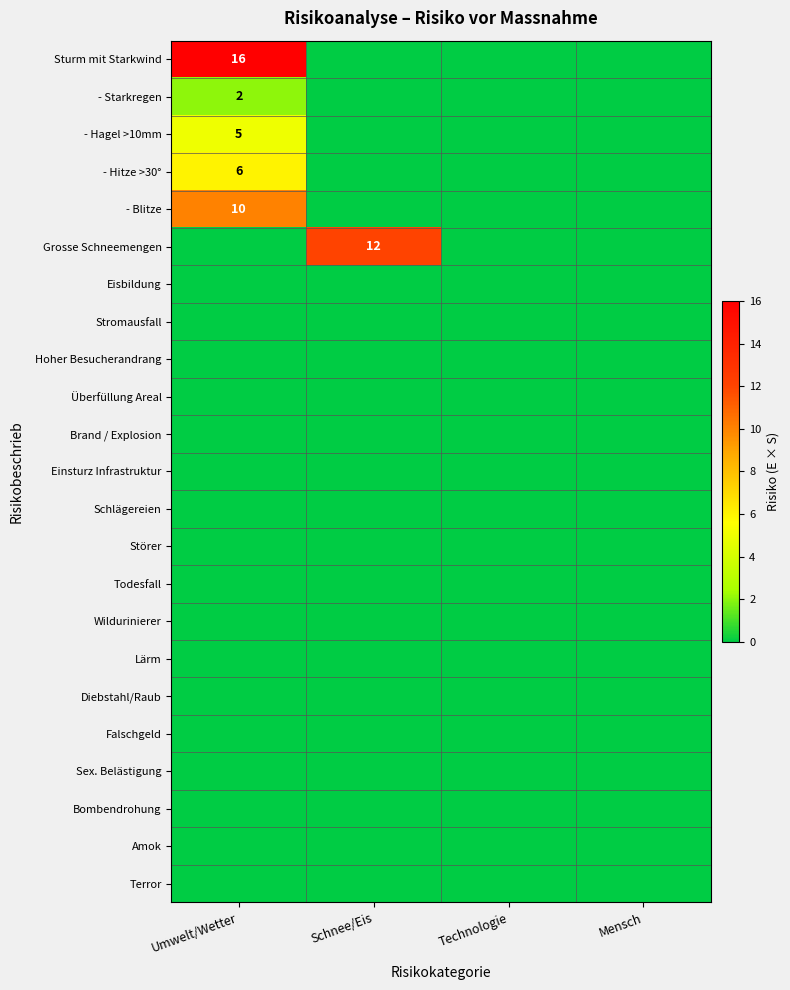

At how many categories does at least one series exceed 1?

2